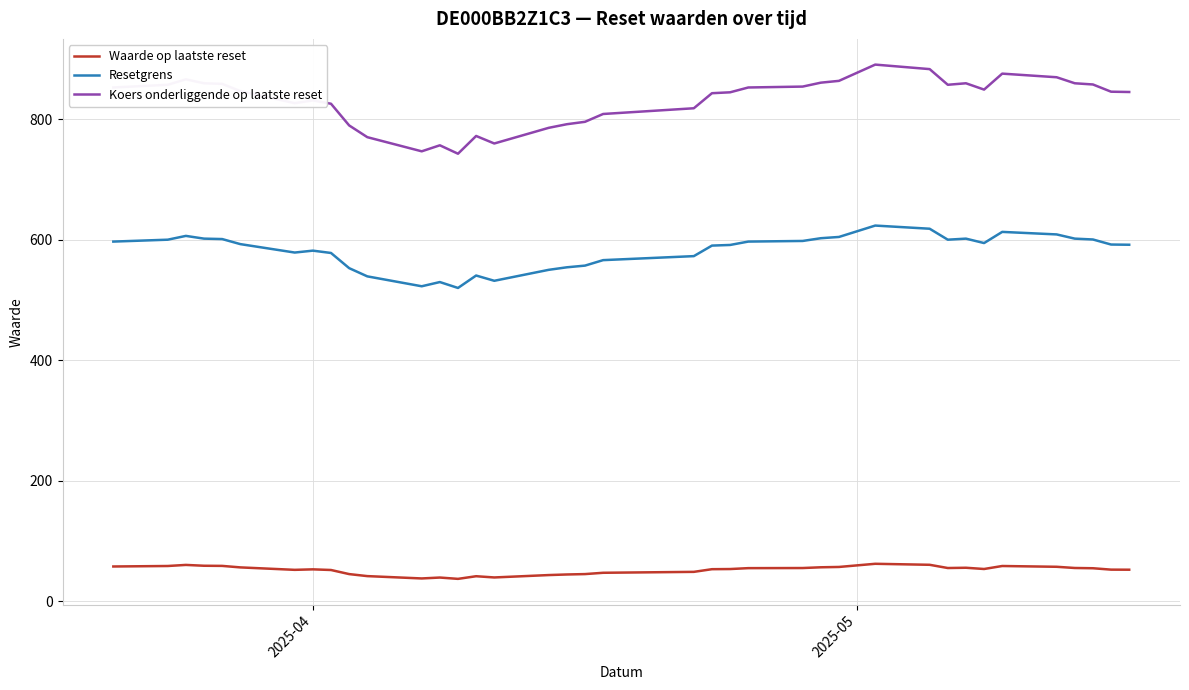

Which series has the largest range (max minus min)?

Koers onderliggende op laatste reset